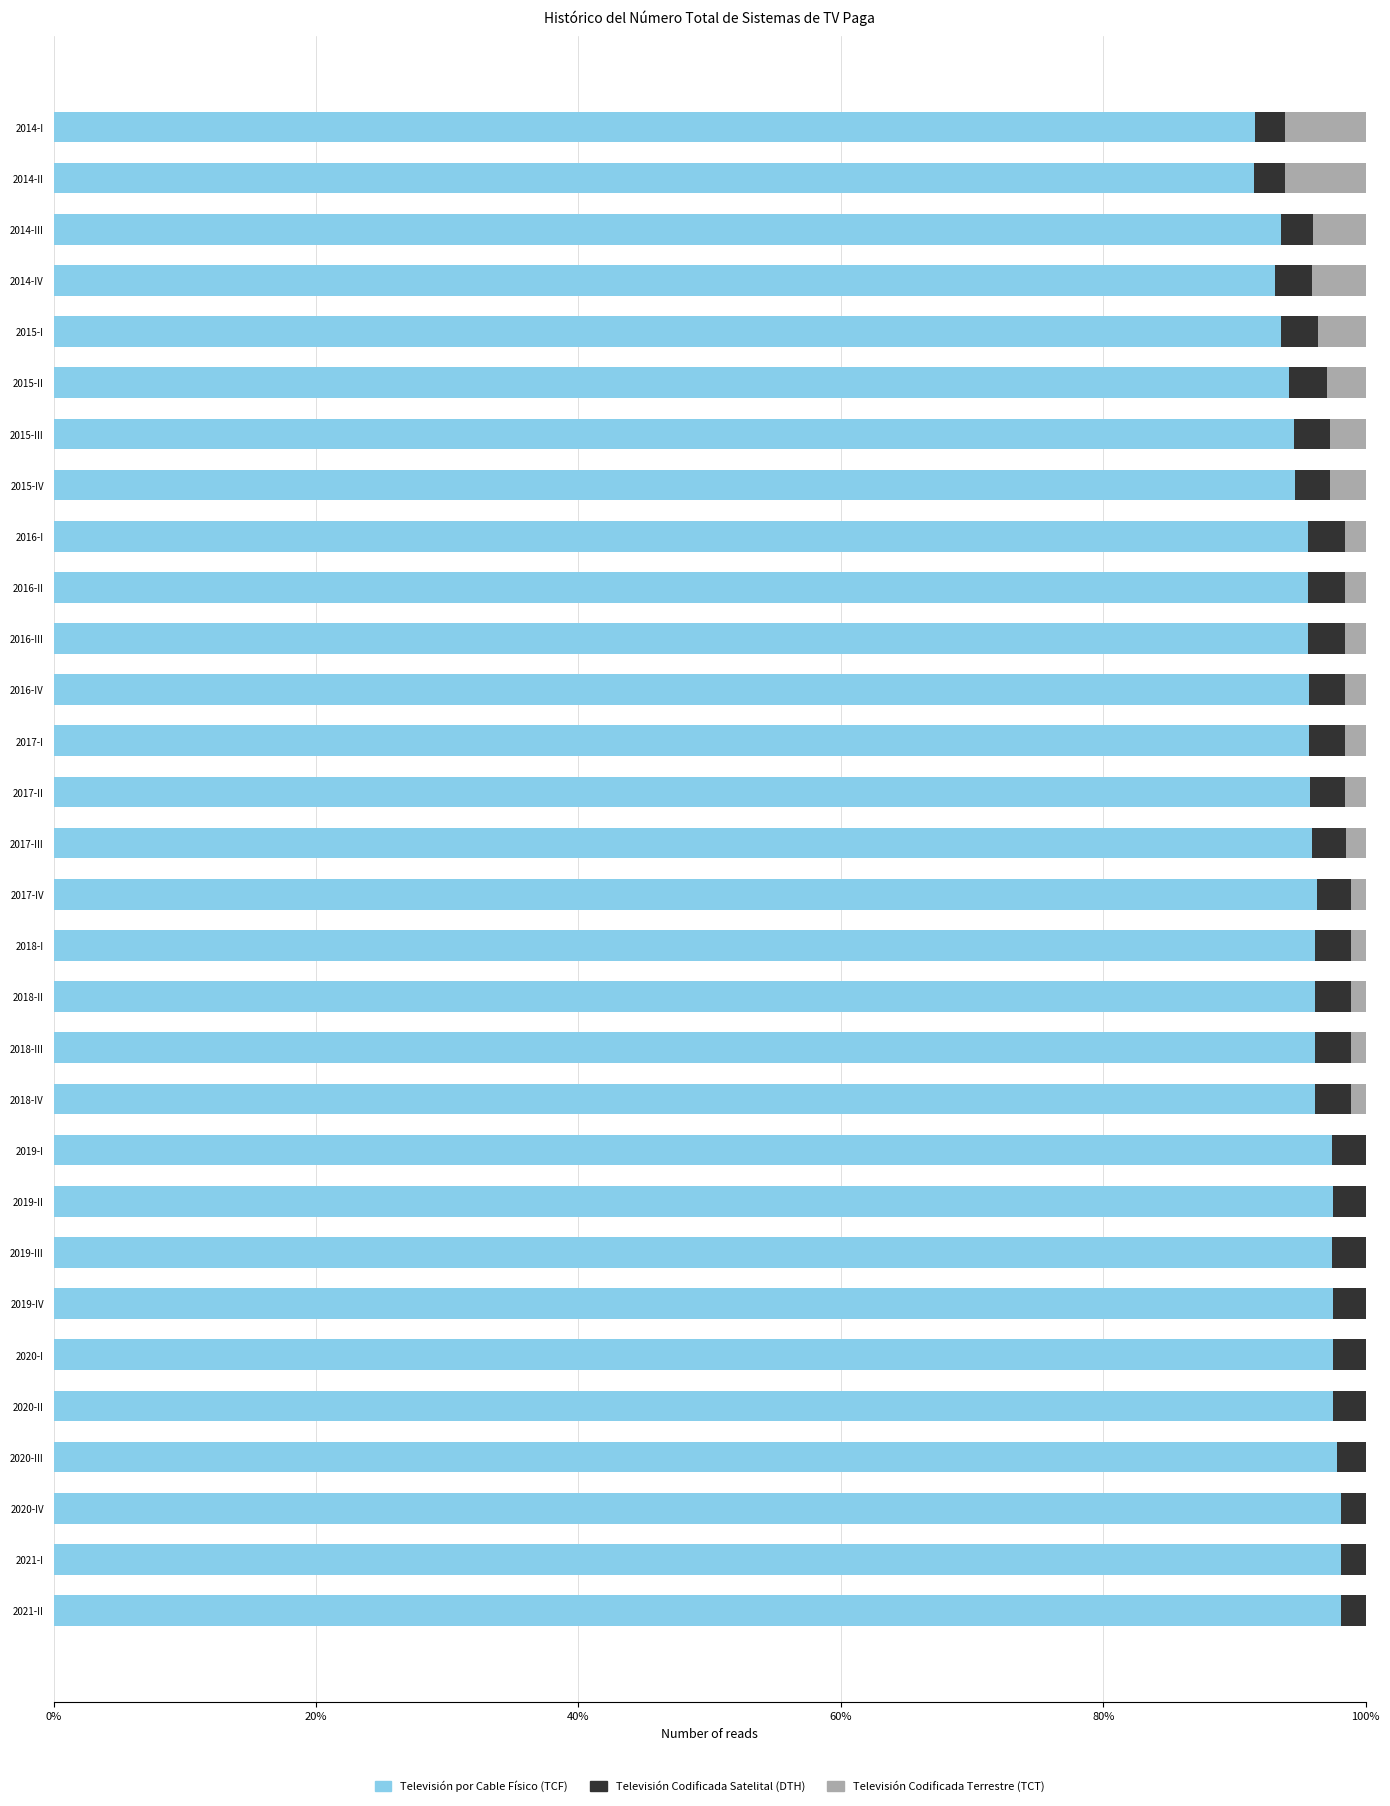

What is the highest value of the Televisión por Cable Físico (TCF) series?

98.1